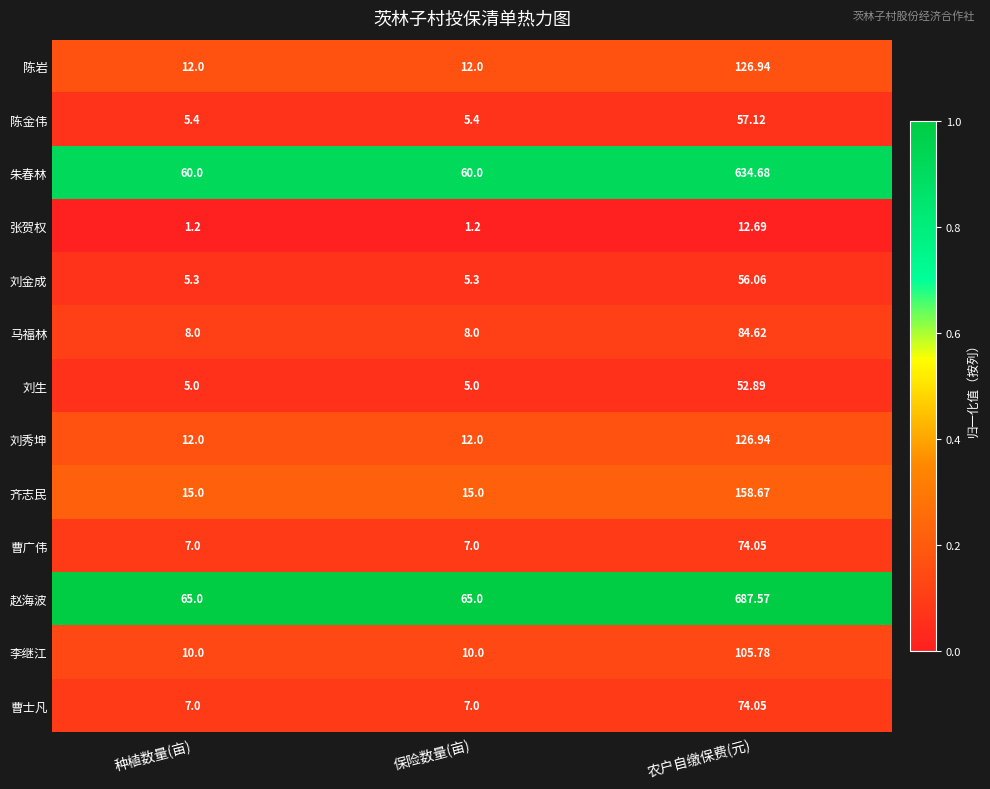

At which category is the sum across all series the highest?

农户自缴保费(元)